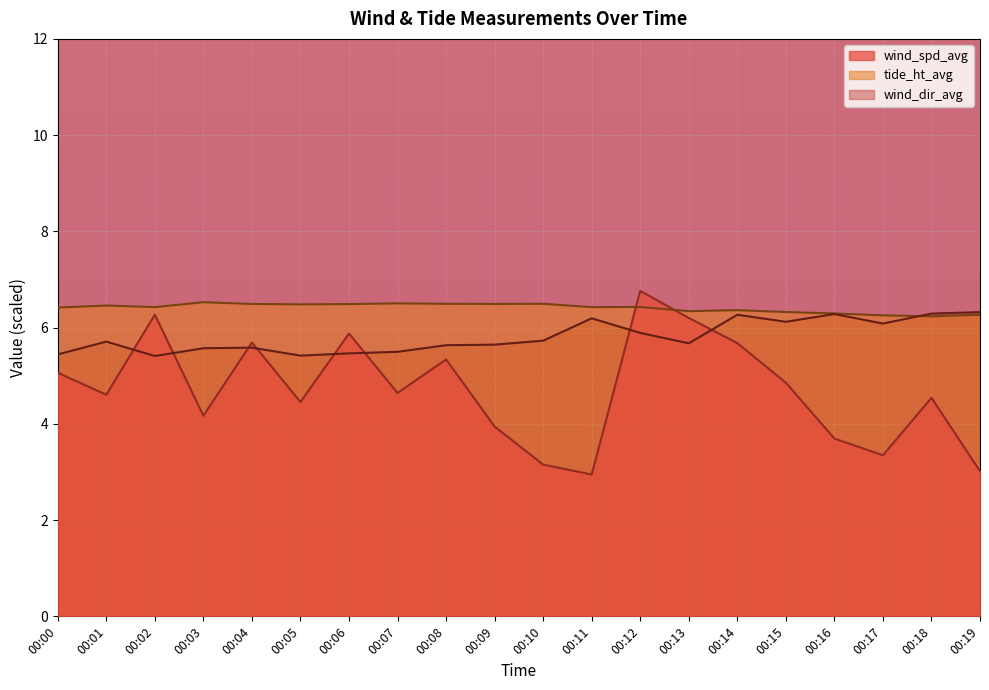

Reading left to right, list all the values displayed in this chart.

wind_spd_avg: 5.1	4.6	6.3	4.2	5.7	4.5	5.9	4.6	5.3	3.9	3.2	2.9	6.8	6.2	5.7	4.9	3.7	3.3	4.5	3.0
tide_ht_avg: 6.4	6.5	6.4	6.5	6.5	6.5	6.5	6.5	6.5	6.5	6.5	6.4	6.4	6.3	6.4	6.3	6.3	6.3	6.2	6.3
wind_dir_avg: 5.4	5.7	5.4	5.6	5.6	5.4	5.5	5.5	5.6	5.6	5.7	6.2	5.9	5.7	6.3	6.1	6.3	6.1	6.3	6.3